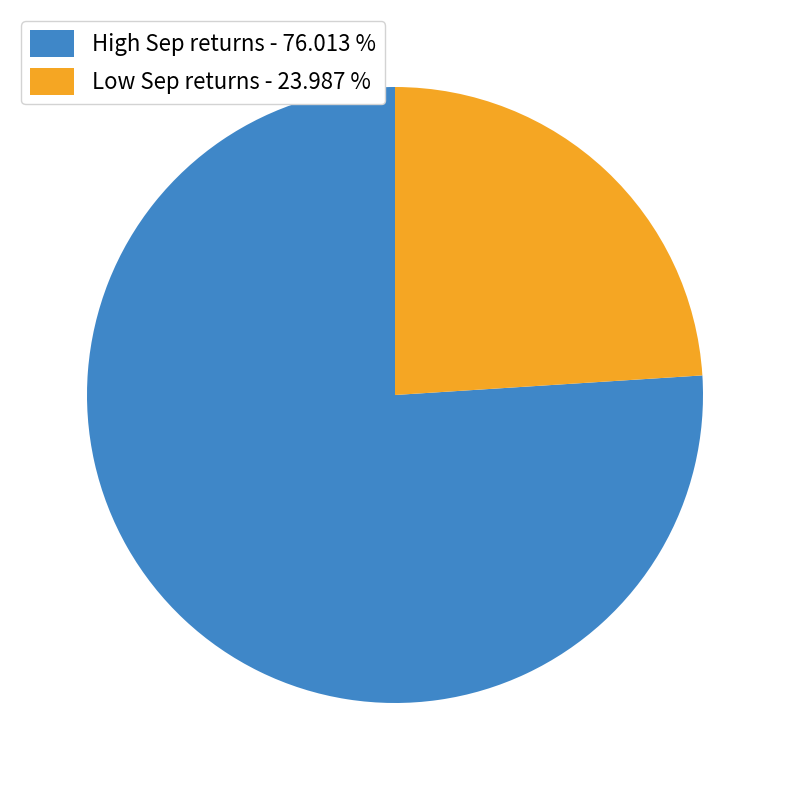

Is there a majority slice in this chart?

Yes